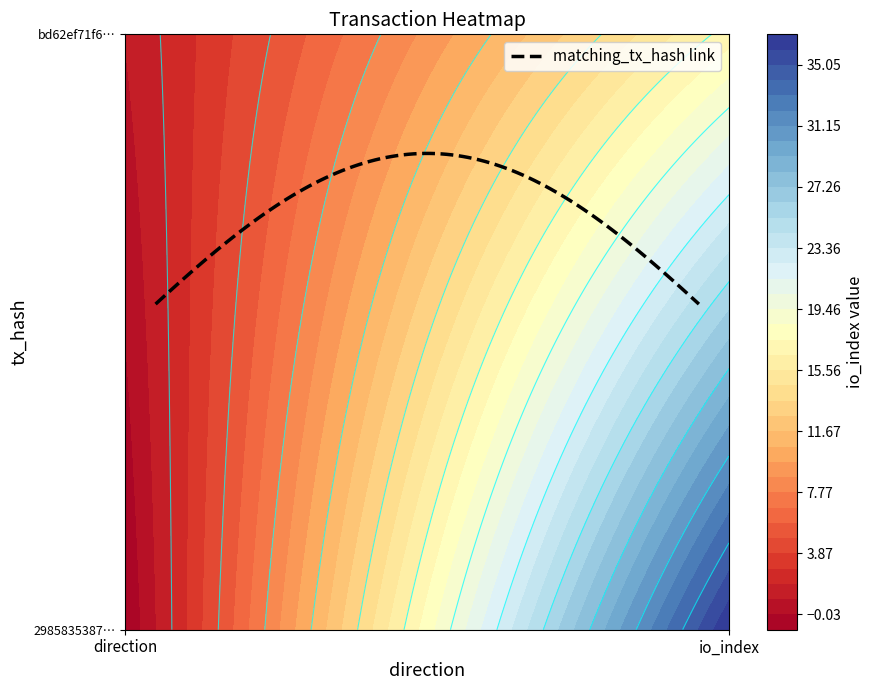

At which category does the chart reach its peak across all series?

1